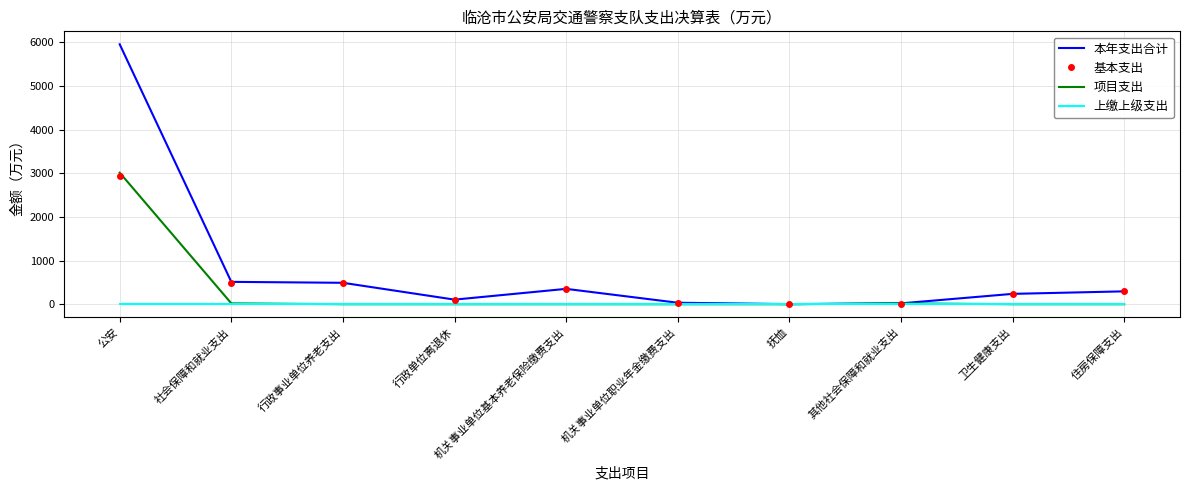

What is the total value across all series at 机关事业单位基本养老保险缴费支出?

703.4